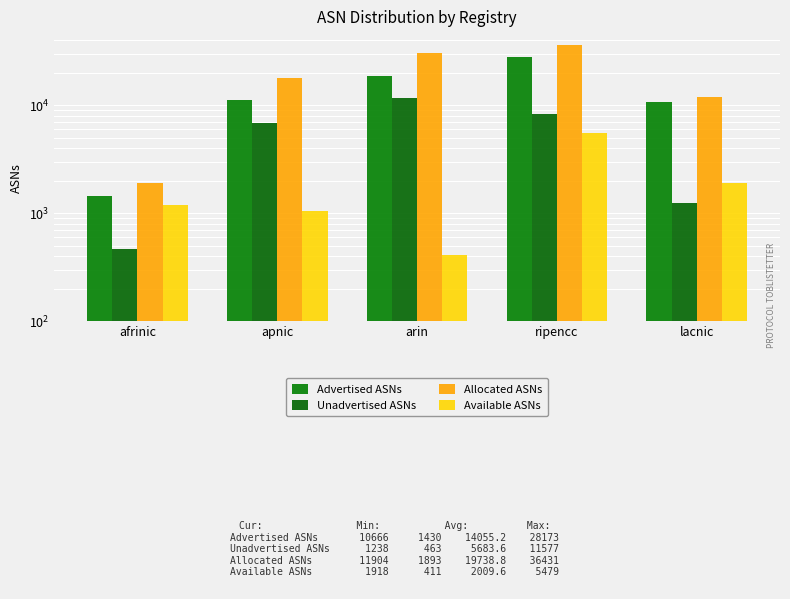

Where is Unadvertised ASNs nearest to the value 6020?

apnic